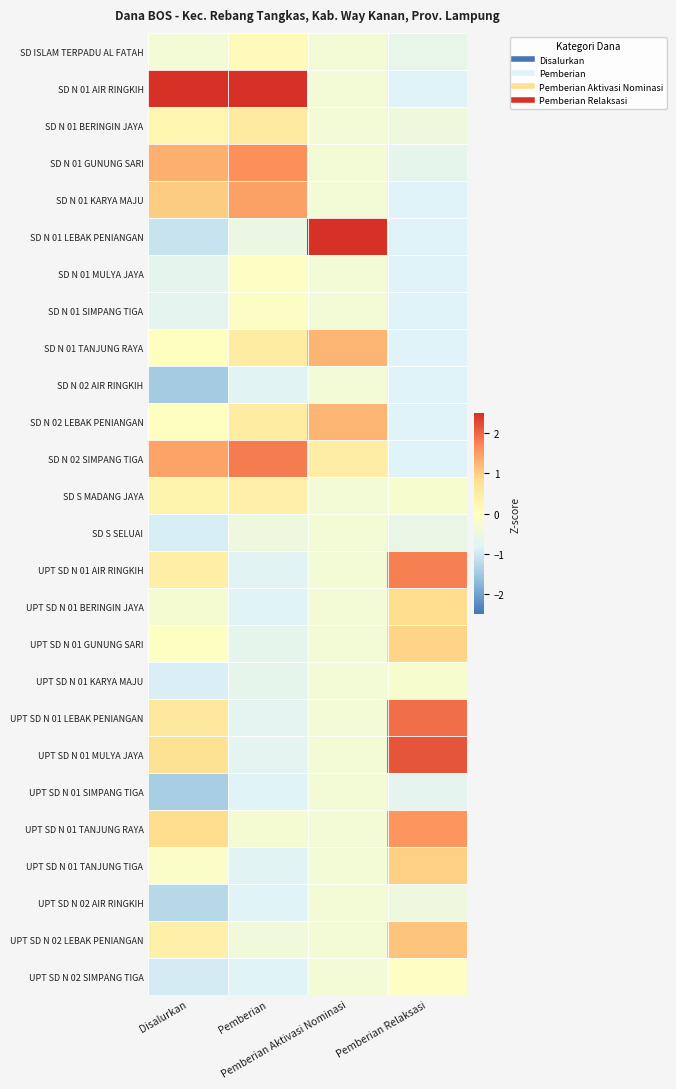

At which category is the sum across all series the highest?

Disalurkan